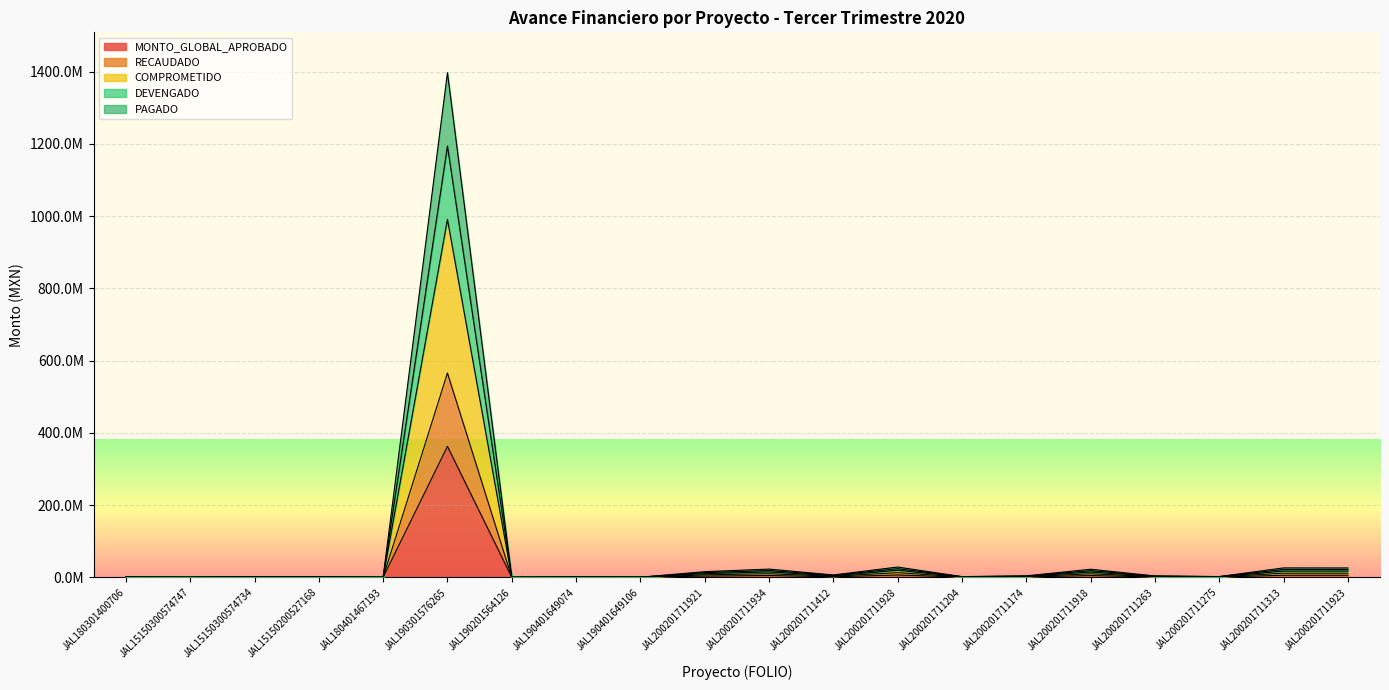

Is it true that COMPROMETIDO equals 58412.9 at JAL190201564126?

False